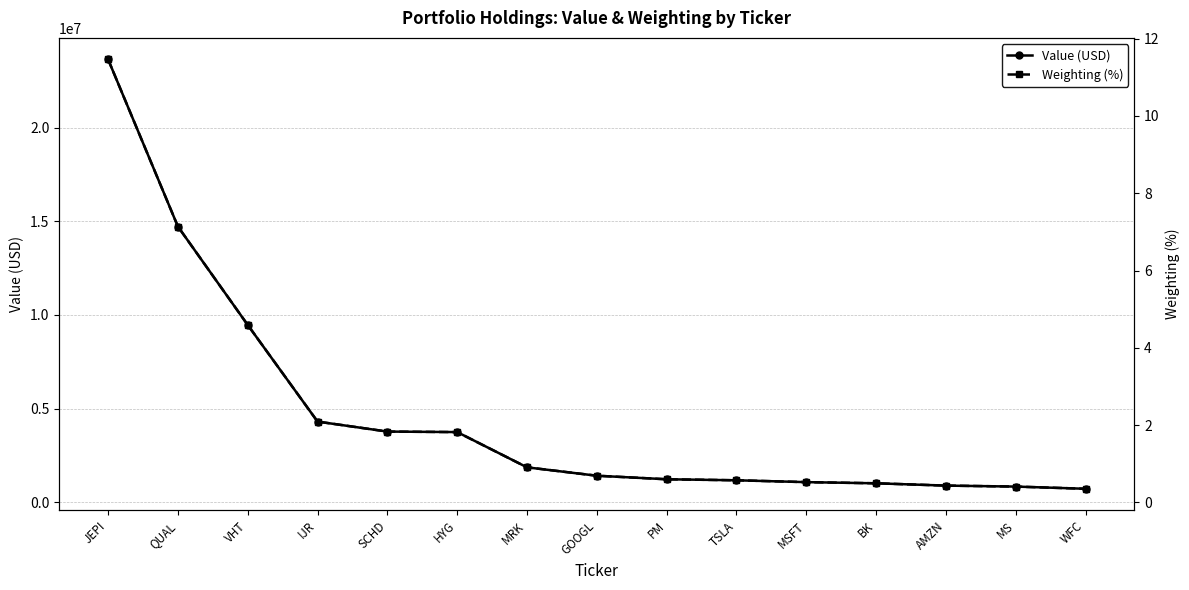

Rank the series by their average value, from highest to lowest.

Value (USD), Weighting (%)